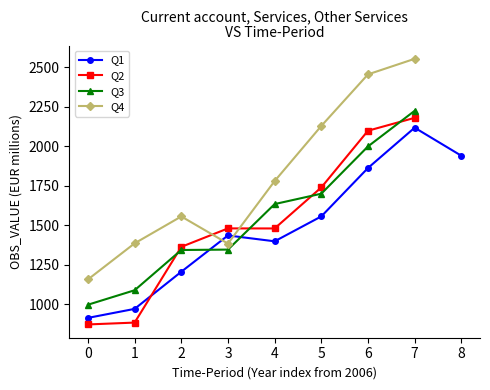

True or false: Q3 has more than 2 interior local peaks.

False